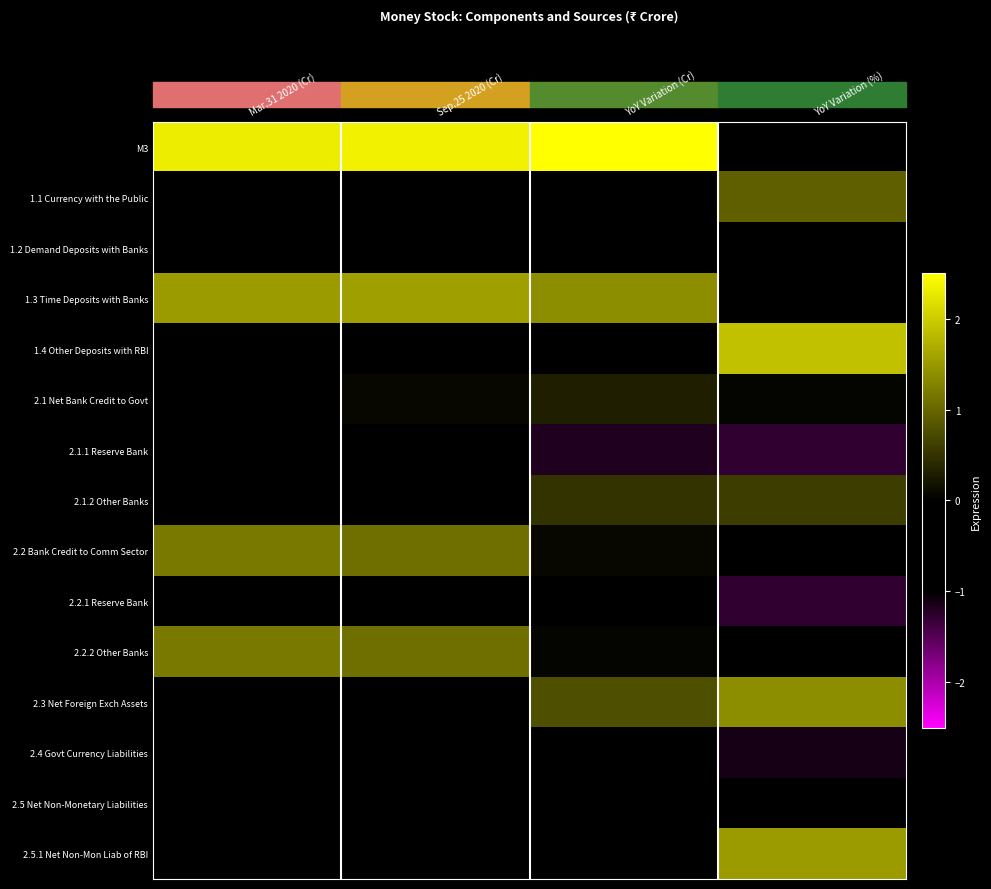

Reading left to right, extract all data points from this chart.

M3: Mar.31 2020 (Cr)=2.3	Sep.25 2020 (Cr)=2.4	YoY Variation (Cr)=2.5	YoY Variation (%)=-0.1
1.1 Currency with the Public: Mar.31 2020 (Cr)=-0.5	Sep.25 2020 (Cr)=-0.5	YoY Variation (Cr)=-0.0	YoY Variation (%)=0.9
1.2 Demand Deposits with Banks: Mar.31 2020 (Cr)=-0.6	Sep.25 2020 (Cr)=-0.6	YoY Variation (Cr)=-0.7	YoY Variation (%)=-0.2
1.3 Time Deposits with Banks: Mar.31 2020 (Cr)=1.5	Sep.25 2020 (Cr)=1.5	YoY Variation (Cr)=1.4	YoY Variation (%)=-0.3
1.4 Other Deposits with RBI: Mar.31 2020 (Cr)=-0.9	Sep.25 2020 (Cr)=-1.0	YoY Variation (Cr)=-1.0	YoY Variation (%)=1.9
2.1 Net Bank Credit to Govt: Mar.31 2020 (Cr)=-0.0	Sep.25 2020 (Cr)=0.1	YoY Variation (Cr)=0.3	YoY Variation (%)=0.0
2.1.1 Reserve Bank: Mar.31 2020 (Cr)=-0.8	Sep.25 2020 (Cr)=-0.8	YoY Variation (Cr)=-1.2	YoY Variation (%)=-1.3
2.1.2 Other Banks: Mar.31 2020 (Cr)=-0.2	Sep.25 2020 (Cr)=-0.1	YoY Variation (Cr)=0.5	YoY Variation (%)=0.6
2.2 Bank Credit to Comm Sector: Mar.31 2020 (Cr)=1.2	Sep.25 2020 (Cr)=1.1	YoY Variation (Cr)=0.1	YoY Variation (%)=-0.8
2.2.1 Reserve Bank: Mar.31 2020 (Cr)=-1.0	Sep.25 2020 (Cr)=-1.0	YoY Variation (Cr)=-1.0	YoY Variation (%)=-1.3
2.2.2 Other Banks: Mar.31 2020 (Cr)=1.2	Sep.25 2020 (Cr)=1.1	YoY Variation (Cr)=0.1	YoY Variation (%)=-0.8
2.3 Net Foreign Exch Assets: Mar.31 2020 (Cr)=-0.2	Sep.25 2020 (Cr)=-0.2	YoY Variation (Cr)=0.8	YoY Variation (%)=1.4
2.4 Govt Currency Liabilities: Mar.31 2020 (Cr)=-0.9	Sep.25 2020 (Cr)=-1.0	YoY Variation (Cr)=-1.0	YoY Variation (%)=-1.1
2.5 Net Non-Monetary Liabilities: Mar.31 2020 (Cr)=-0.4	Sep.25 2020 (Cr)=-0.4	YoY Variation (Cr)=-0.5	YoY Variation (%)=-0.4
2.5.1 Net Non-Mon Liab of RBI: Mar.31 2020 (Cr)=-0.7	Sep.25 2020 (Cr)=-0.7	YoY Variation (Cr)=-0.4	YoY Variation (%)=1.5